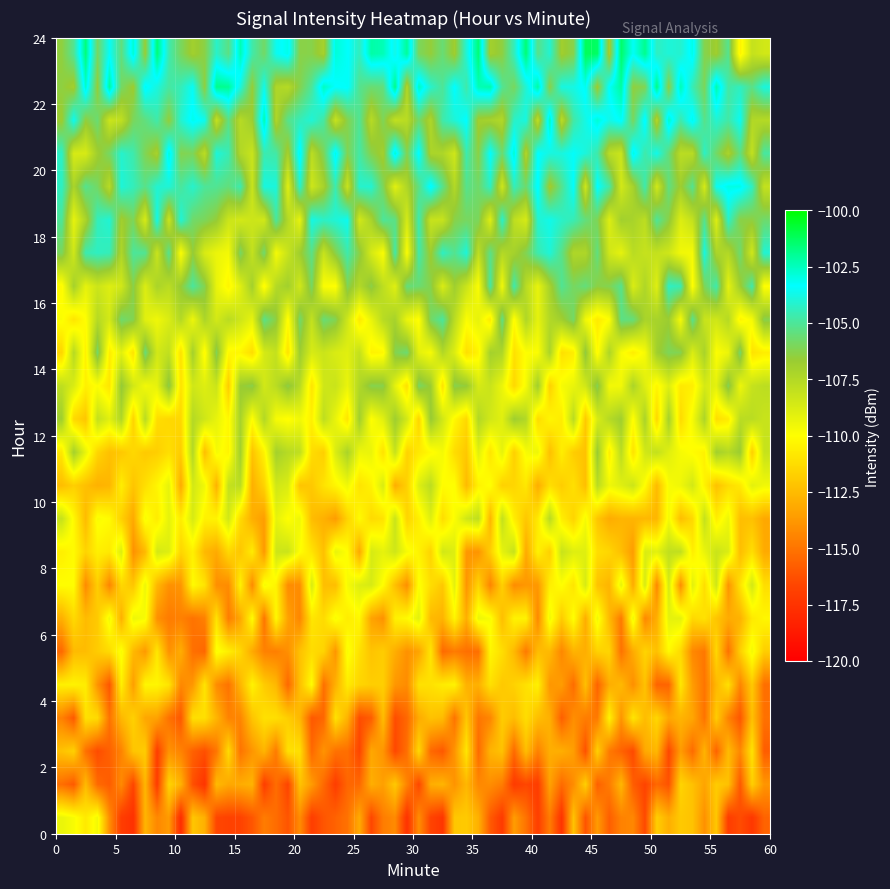

Which series has the largest total across all categories?

23